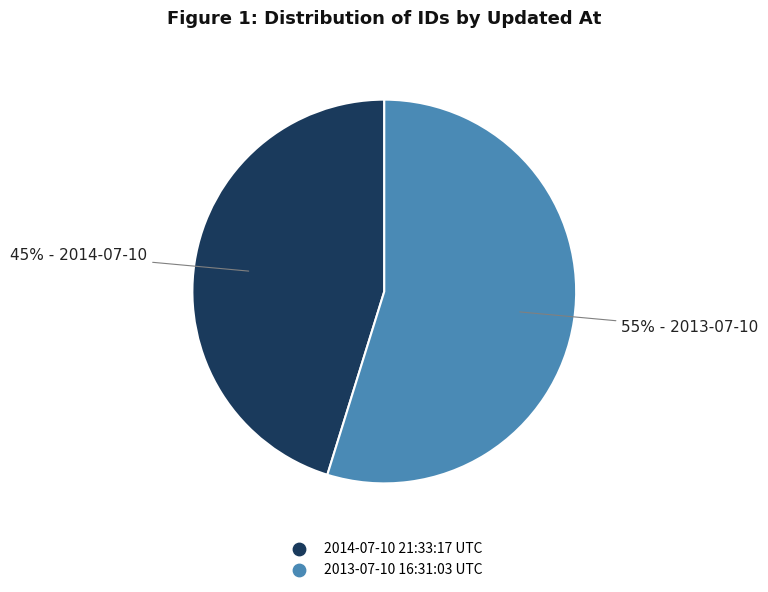

Is the sum of 2014-07-10 21:33:17 UTC and 2013-07-10 16:31:03 UTC greater than half?

Yes